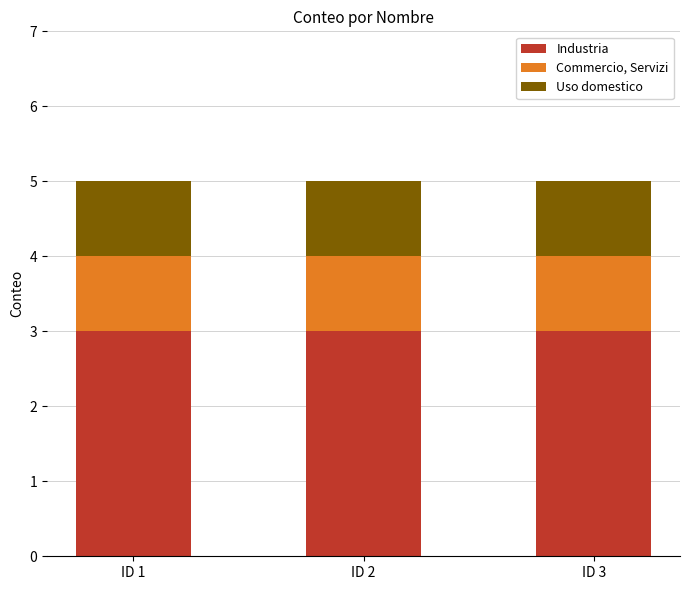

The value of Industria at ID 3 is 3. True or false?

True